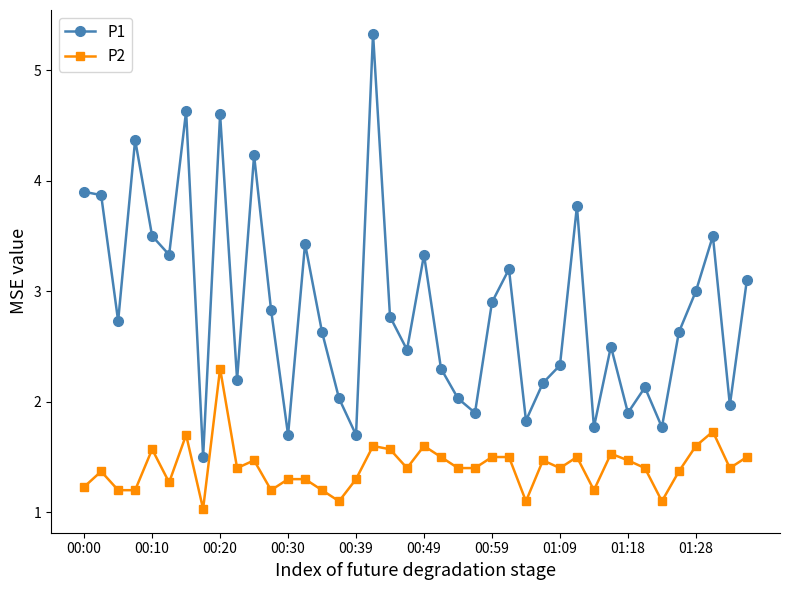

What is the value of the P2 point at the 23rd from the left?

1.4